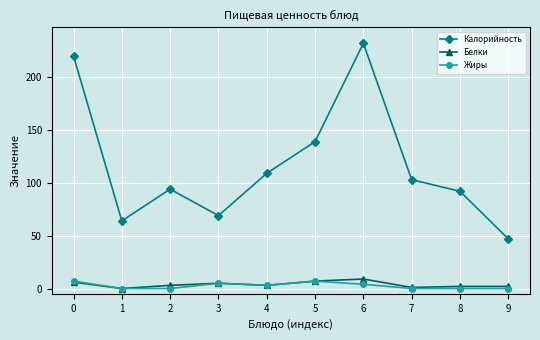

What is the greatest value displayed?

232